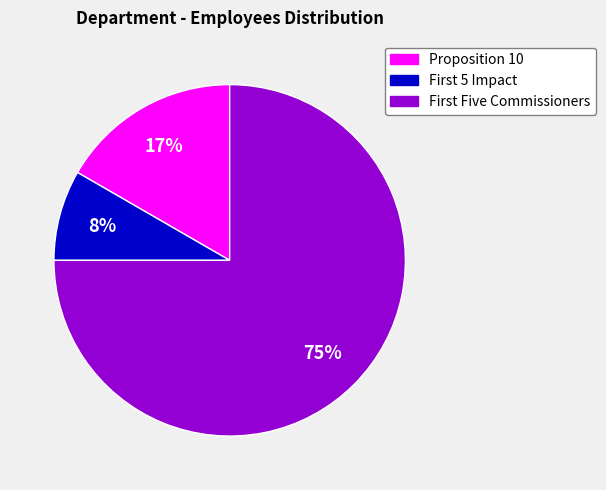

Which category has the biggest portion of the pie?

First Five Commissioners